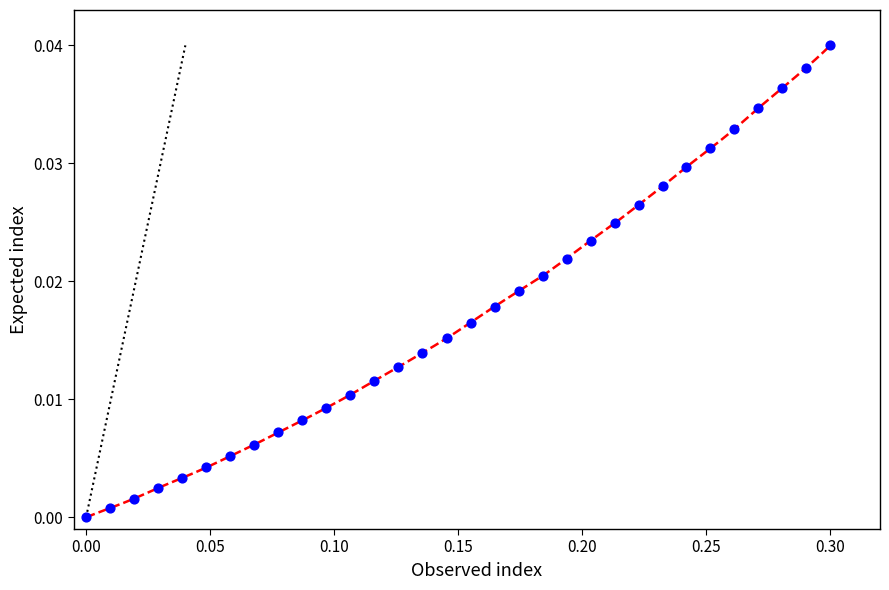

What is the range of X values (max minus min)?

0.3